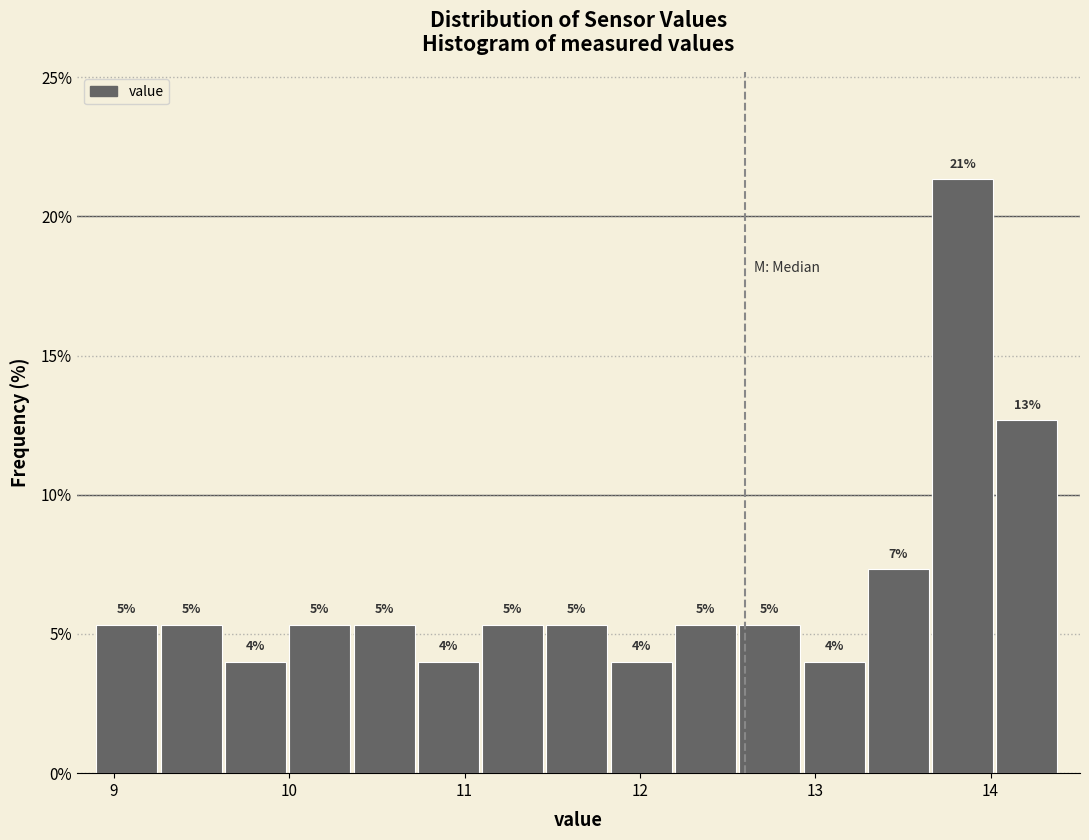

Around what value on the x-axis is the tallest bar? Give the approximate position of its centre, as read against the axis.

13.8